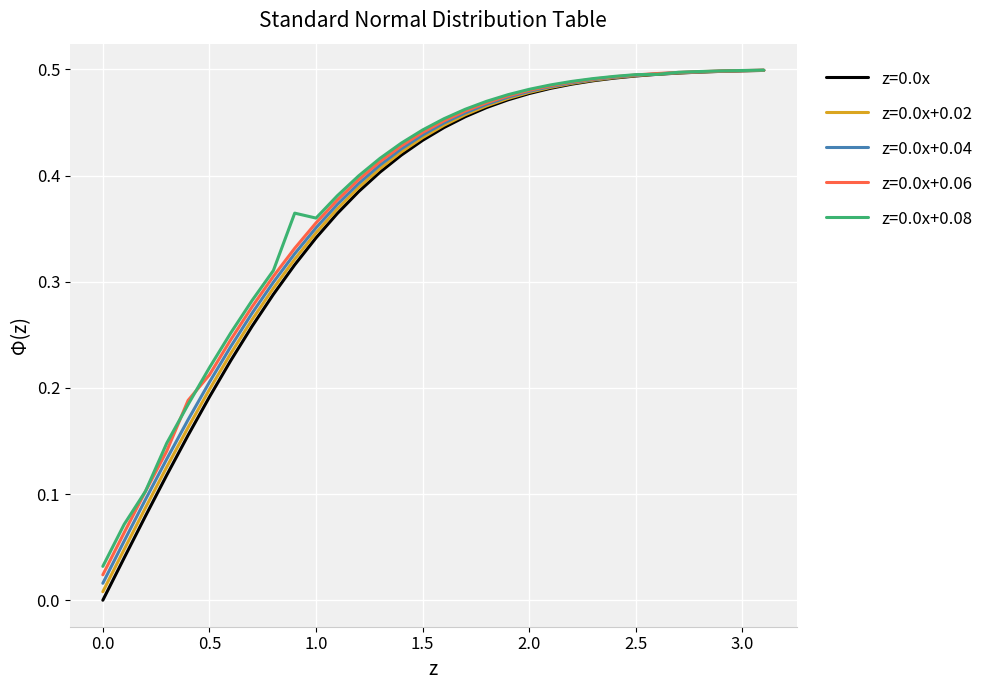

Does the chart have visible grid lines?

Yes